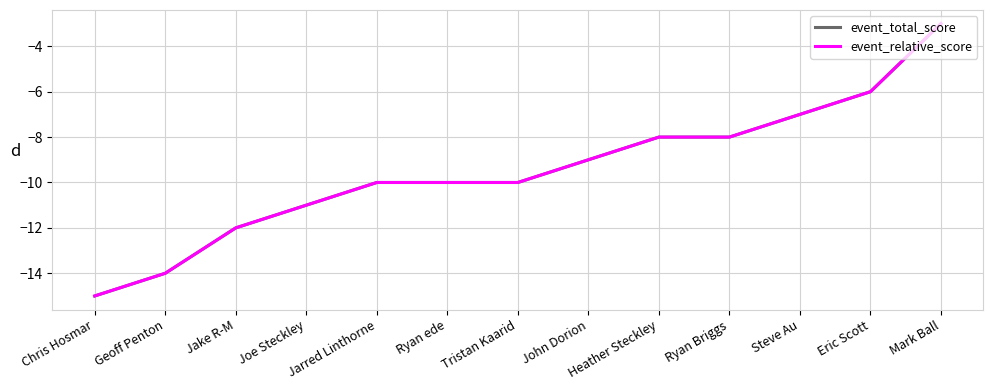

Does the chart display data point markers on the line(s)?

No